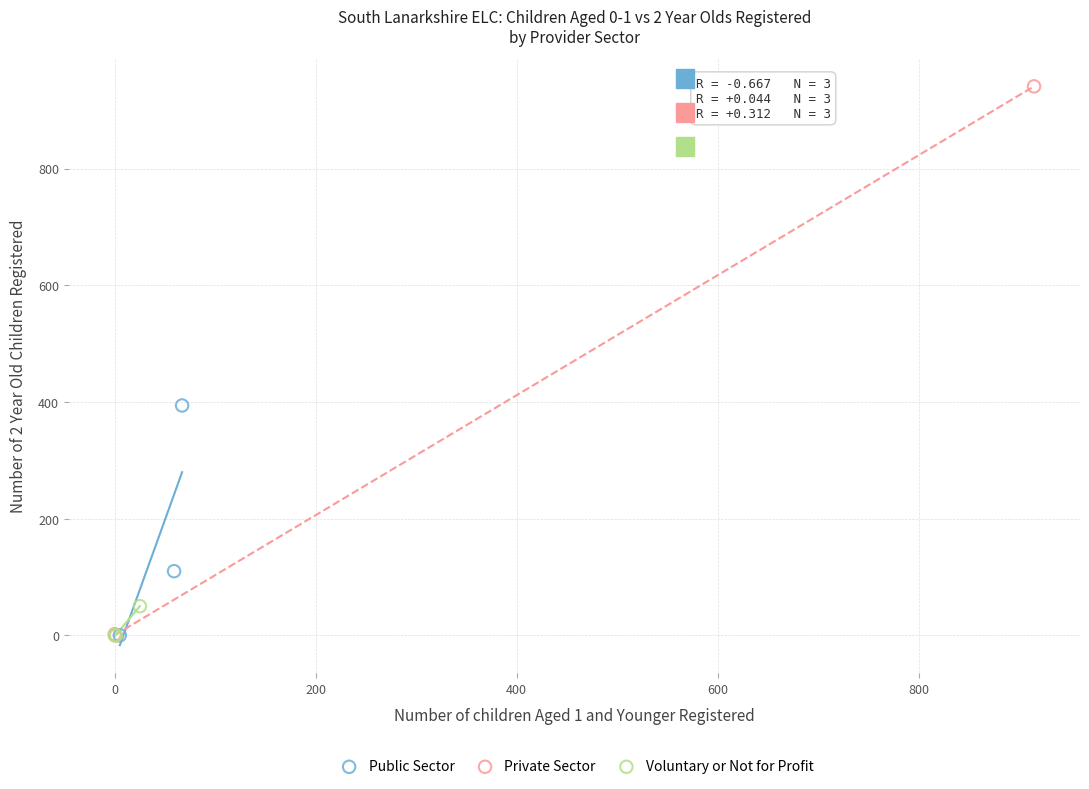

Which series has the widest spread of Y values?

Private Sector